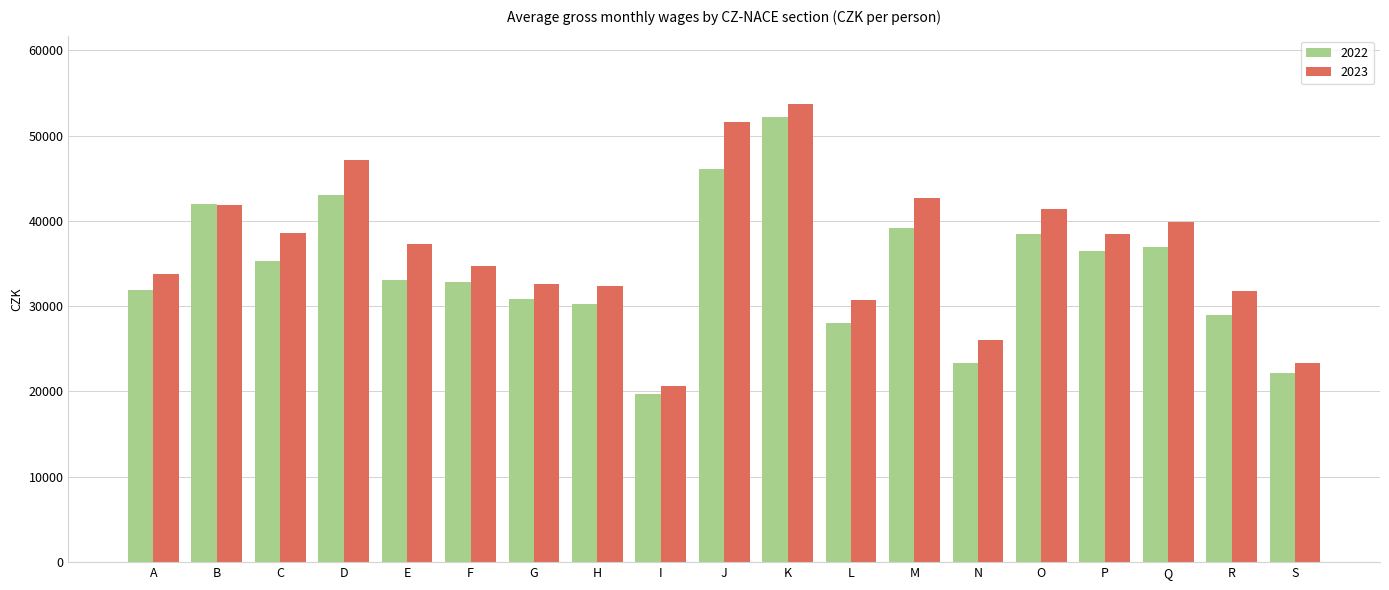

Rank the series at O from highest to lowest value.

2023, 2022